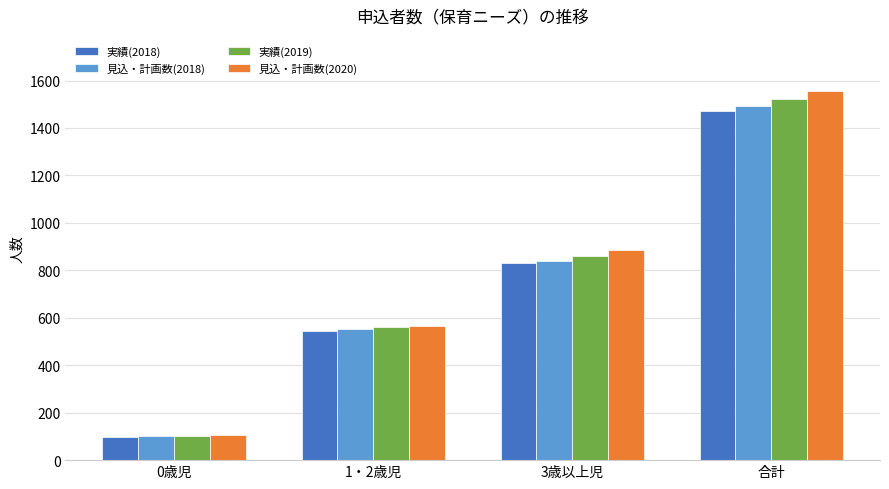

What is the sum of the 実績(2019) values at 0歳児 and 合計?

1625